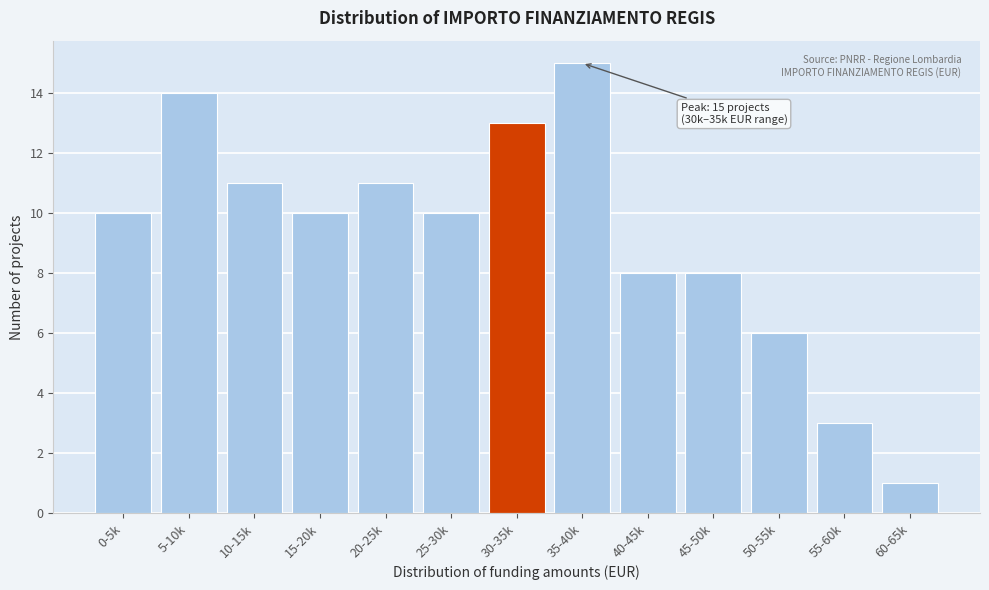

Reading left to right, what are all the values shown in this chart?

10	14	11	10	11	10	13	15	8	8	6	3	1